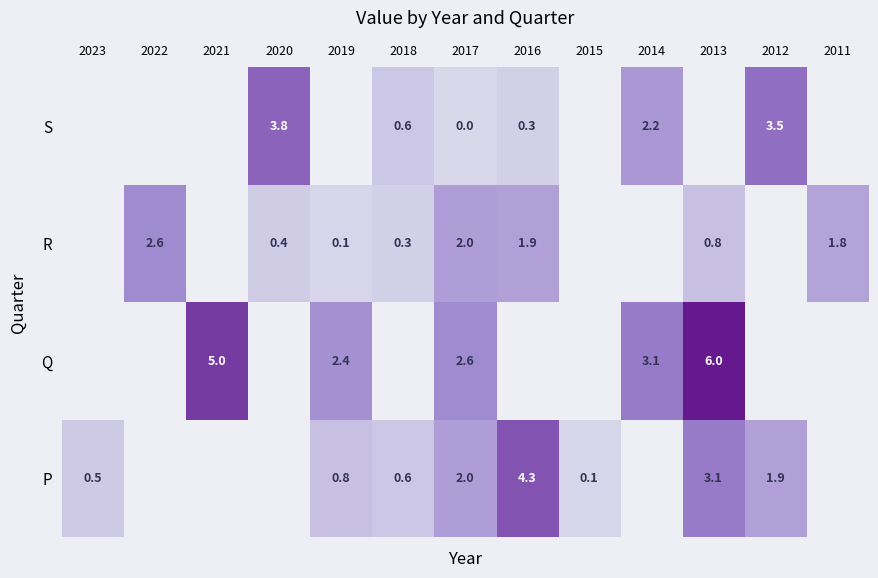

True or false: R has a value of 2.6 at 2022.

True